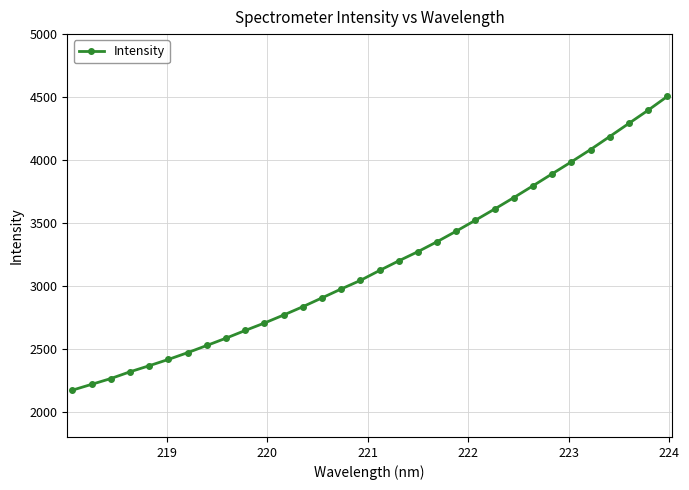

What is the minimum value shown in the chart?

2171.7